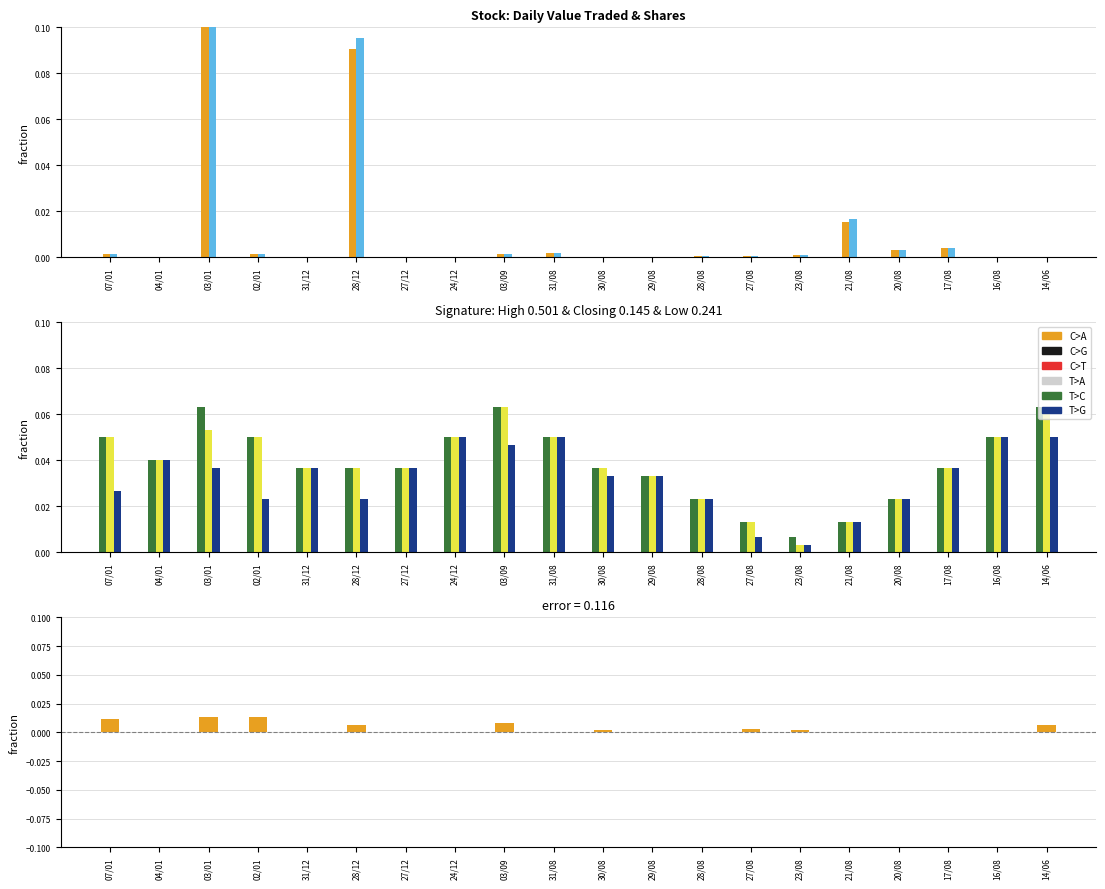

Where is Closing nearest to the value 0?

23/08